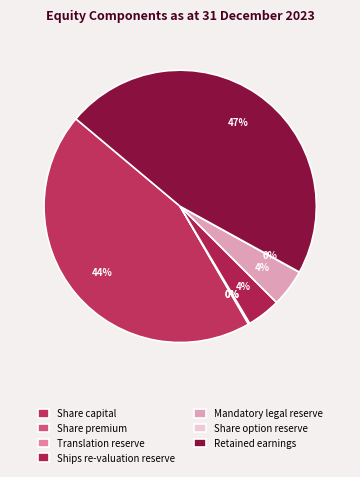

What is the change in value from Mandatory legal reserve to Retained earnings?

+333610